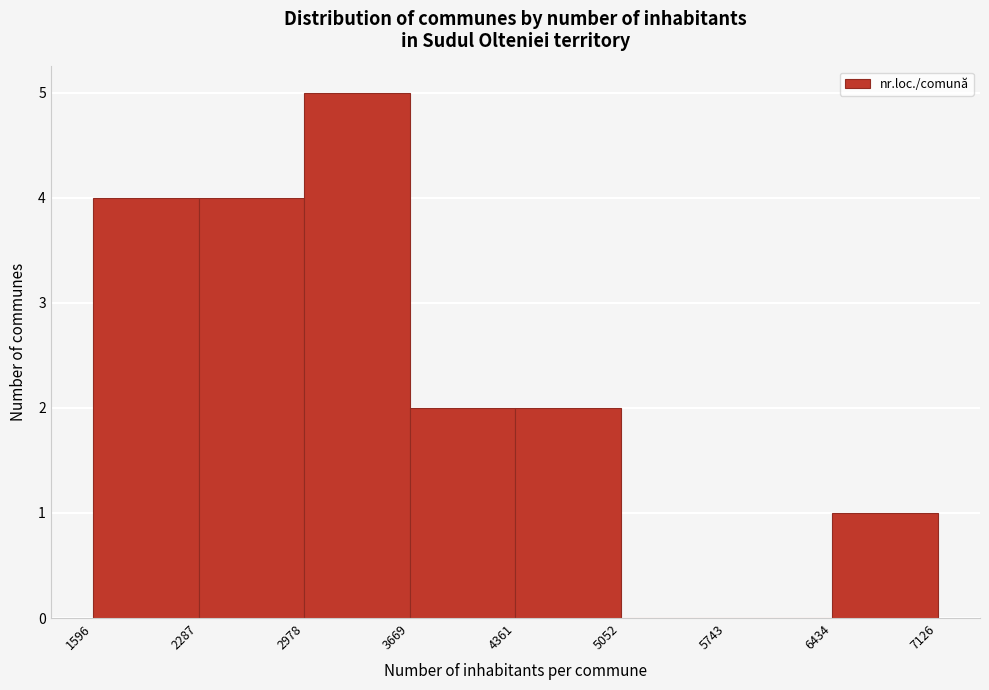

How tall is the bar that spans 2978 to 3669 on the x-axis? The values are not printed on the chart, so give them approximately, as read against the axis.

5